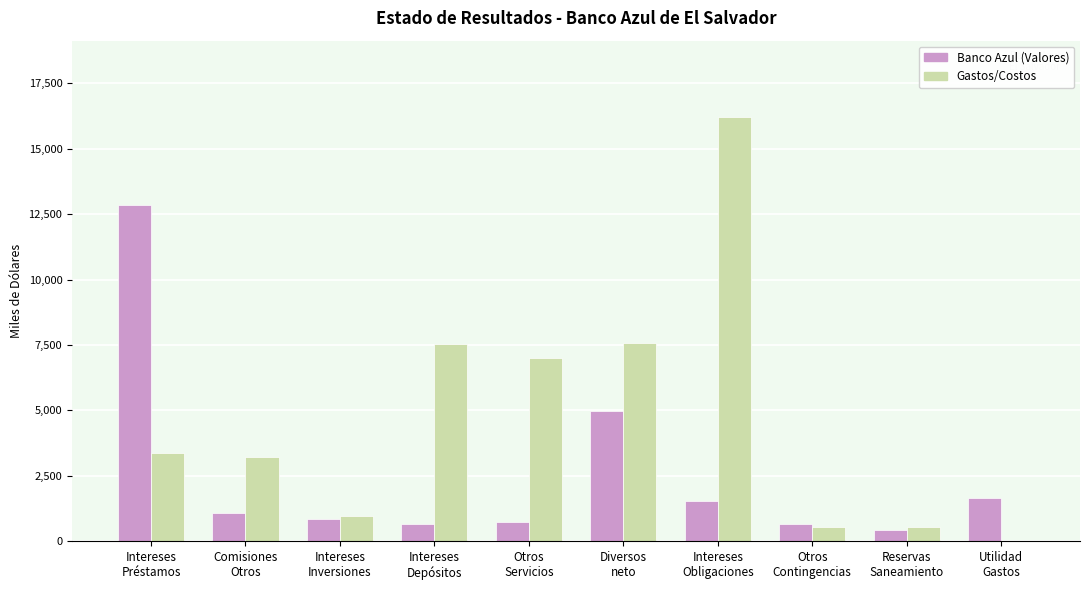

At which label is Banco Azul (Valores) closest to 6642?

Diversos
neto